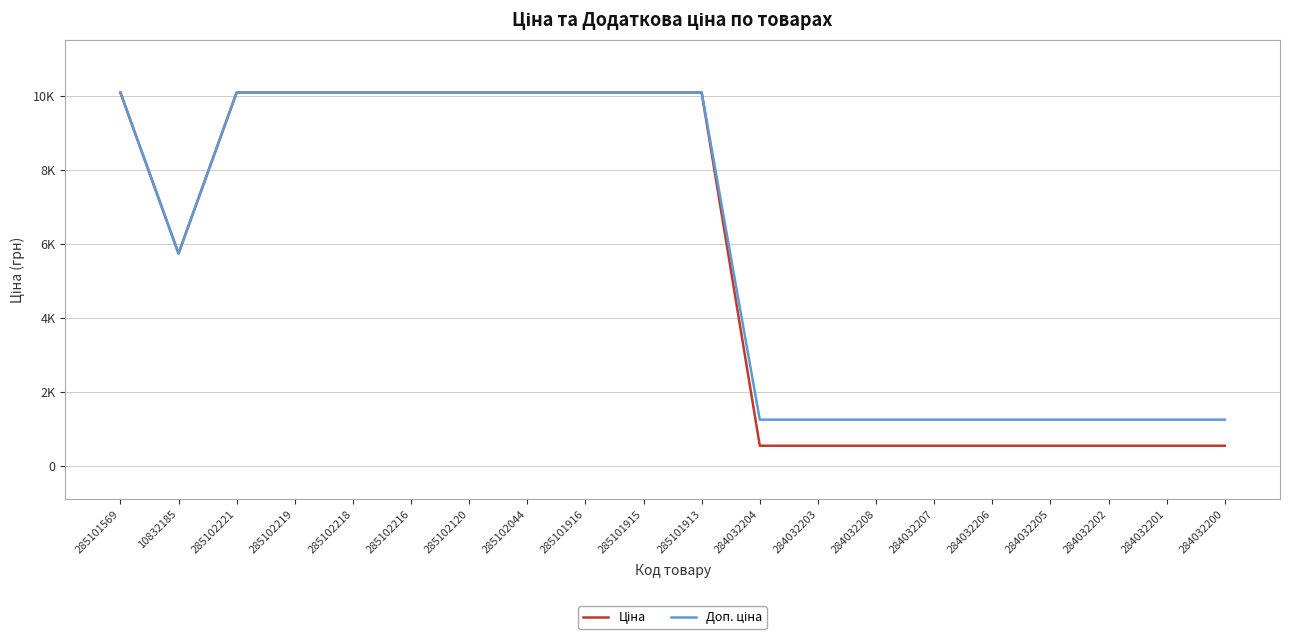

Reading left to right, what are all the values shown in this chart?

Ціна: 285101569=10085.8	10832185=5736.9	285102221=10085.8	285102219=10085.8	285102218=10085.8	285102216=10085.8	285102120=10085.8	285102044=10085.8	285101916=10085.8	285101915=10085.8	285101913=10085.8	284032204=545.0	284032203=545.0	284032208=545.0	284032207=545.0	284032206=545.0	284032205=545.0	284032202=545.0	284032201=545.0	284032200=545.0
Доп. ціна: 285101569=10085.8	10832185=5736.9	285102221=10085.8	285102219=10085.8	285102218=10085.8	285102216=10085.8	285102120=10085.8	285102044=10085.8	285101916=10085.8	285101915=10085.8	285101913=10085.8	284032204=1249.1	284032203=1249.1	284032208=1249.1	284032207=1249.1	284032206=1249.1	284032205=1249.1	284032202=1249.1	284032201=1249.1	284032200=1249.1